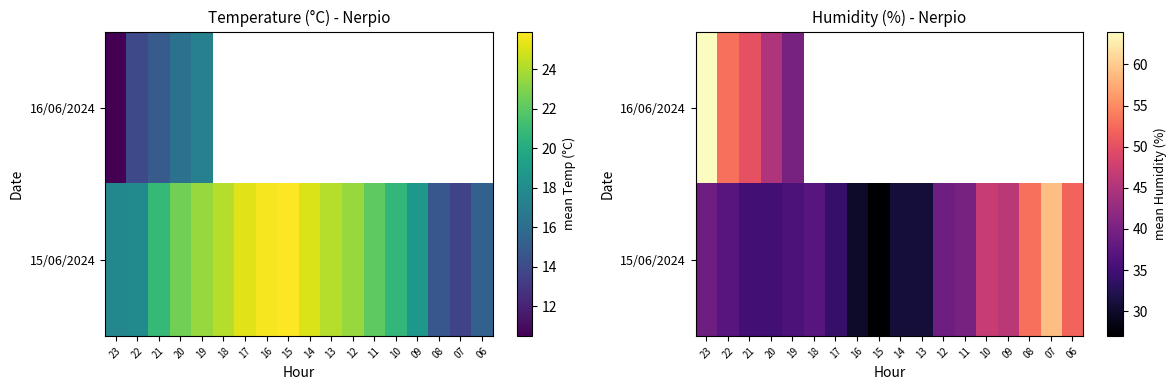

Which category has the highest value in the 16/06/2024 series?

23